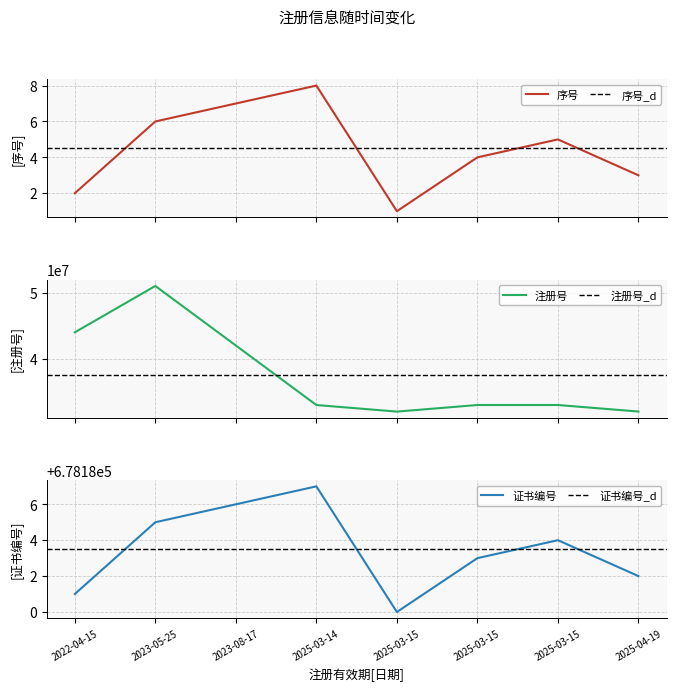

Where is the first local maximum for 证书编号?

2025-03-14